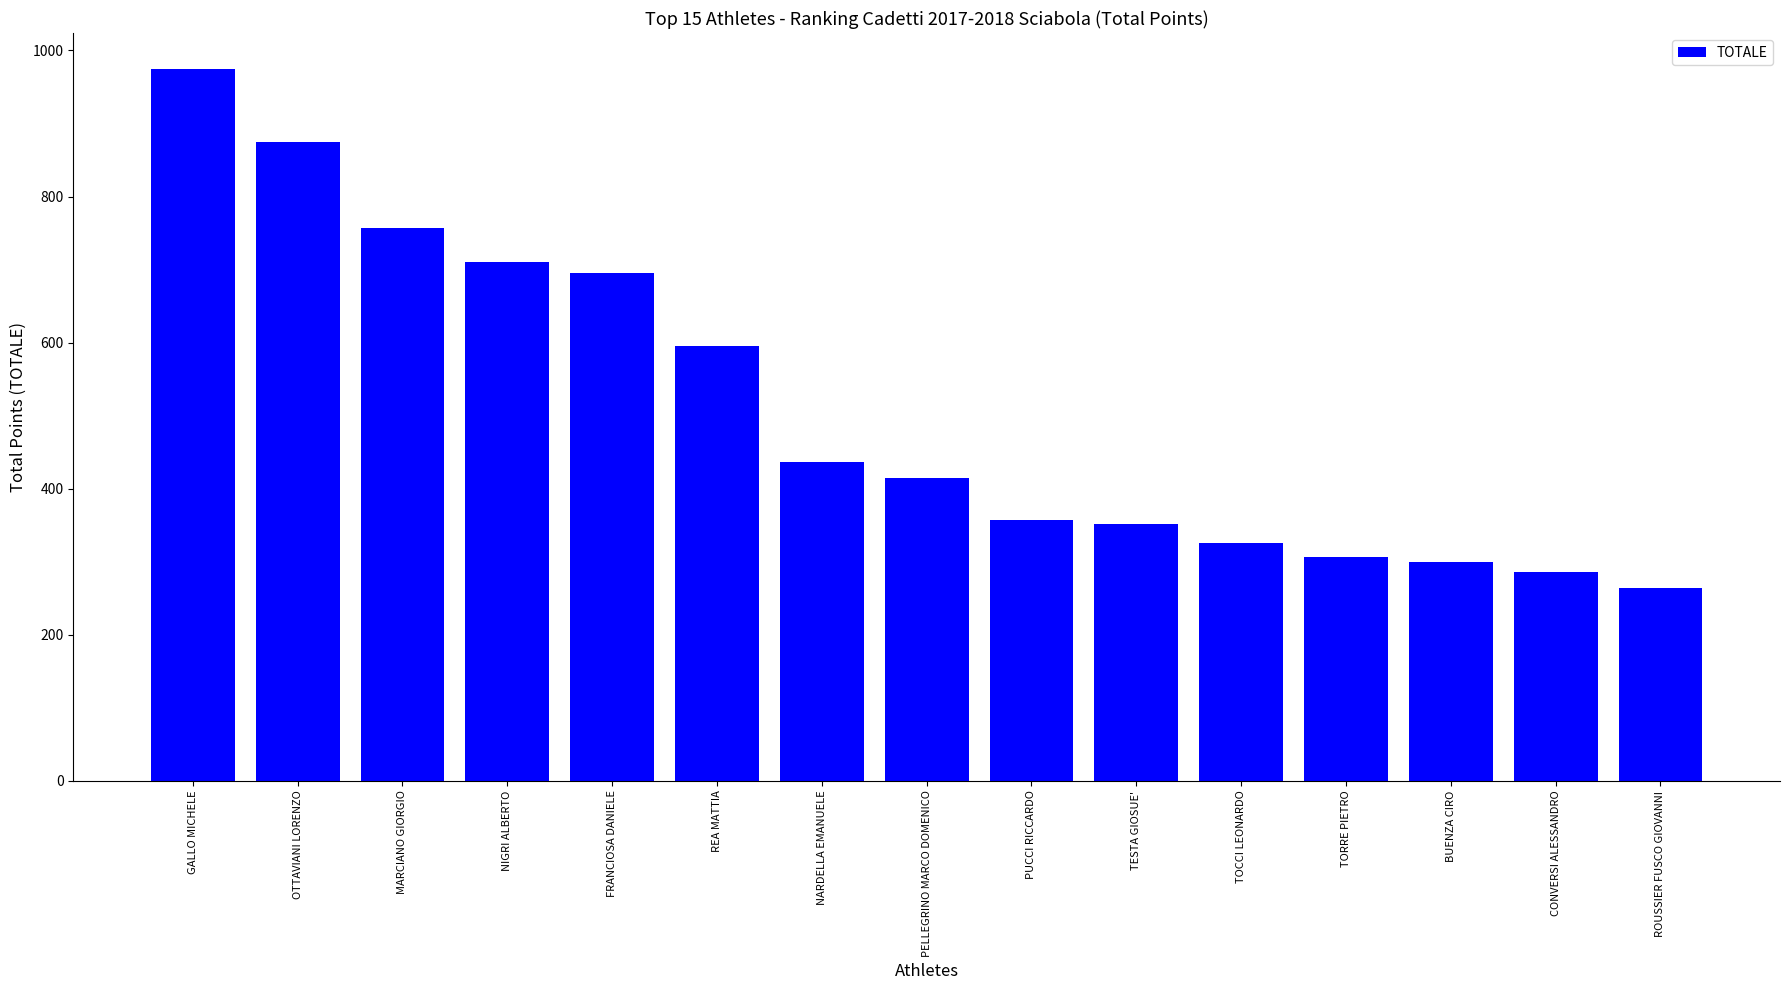

What is the sum of all values?

7648.5